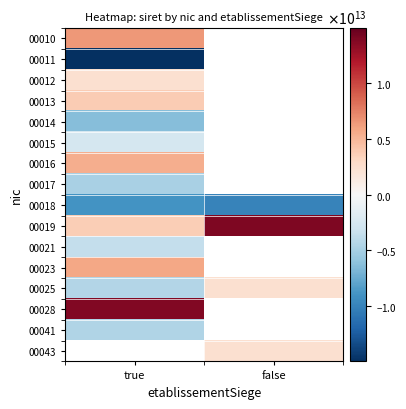

Between false and true, which is larger?

true